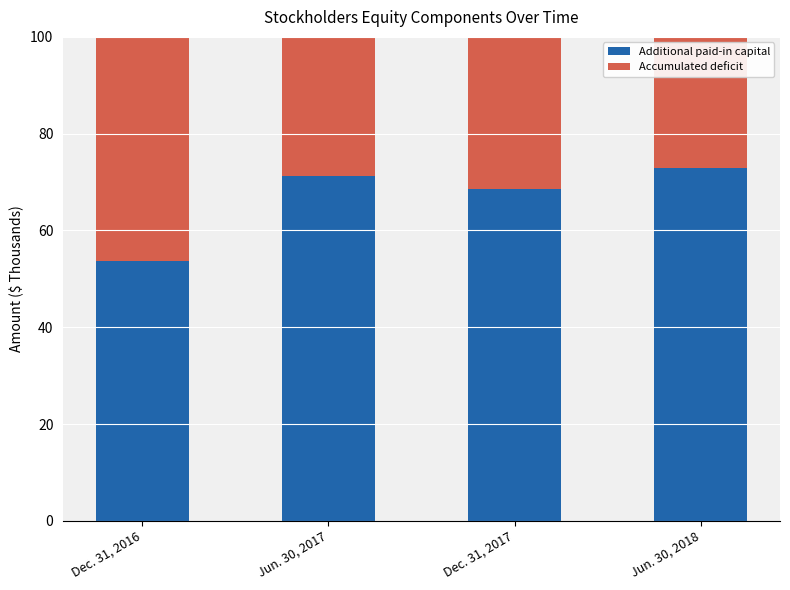

List the labels in order of Additional paid-in capital value, smallest first.

Dec. 31, 2016, Dec. 31, 2017, Jun. 30, 2017, Jun. 30, 2018